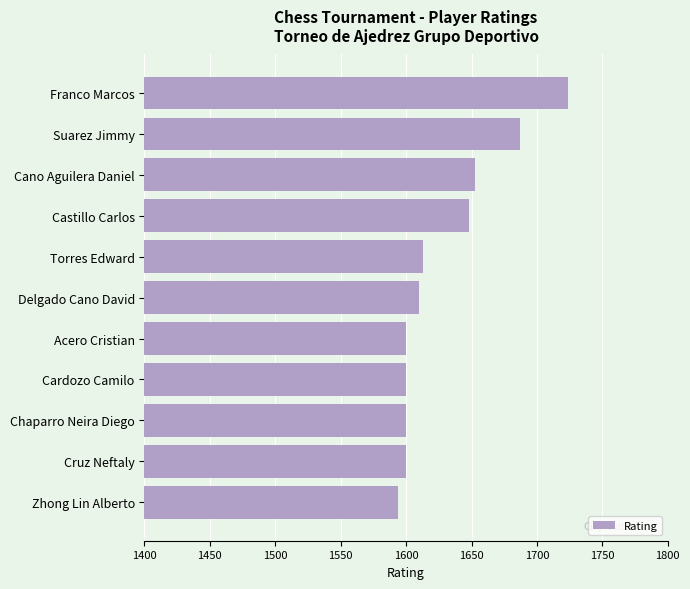

What is the maximum value shown in the chart?

1724